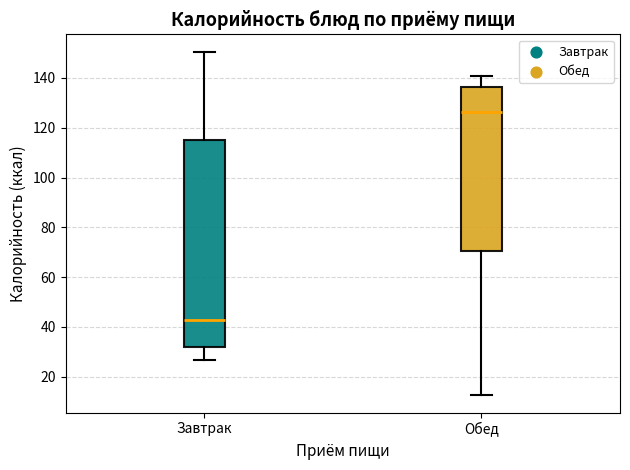

Reading left to right, read every box against the y-axis: the position of its median line, the range the box covers, and the ends of its whiskers. The values are not printed on the chart, so give them approximately, as read against the axis.

Завтрак: median 42, box 32 to 116, whiskers 26 to 150
Обед: median 126, box 70 to 136, whiskers 12 to 140